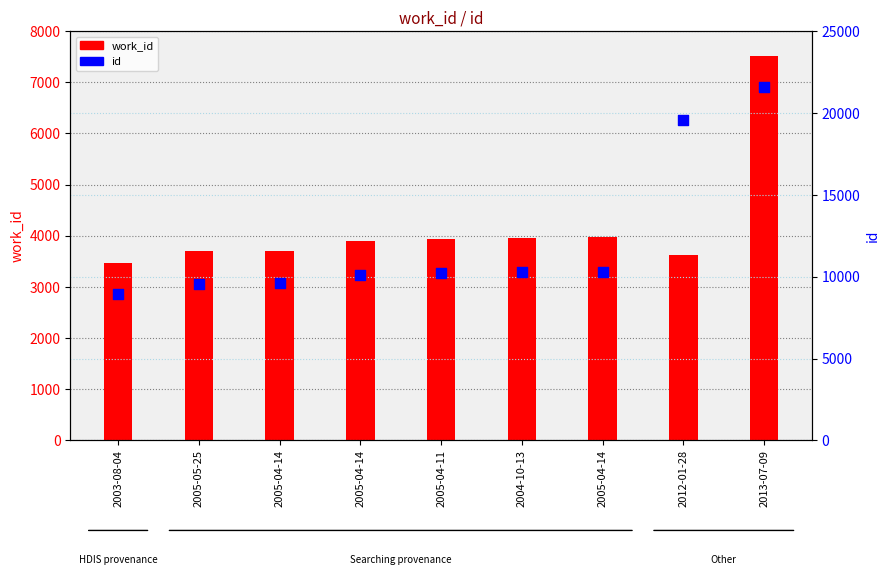

What is the total value across all series at 2005-04-11?

14138